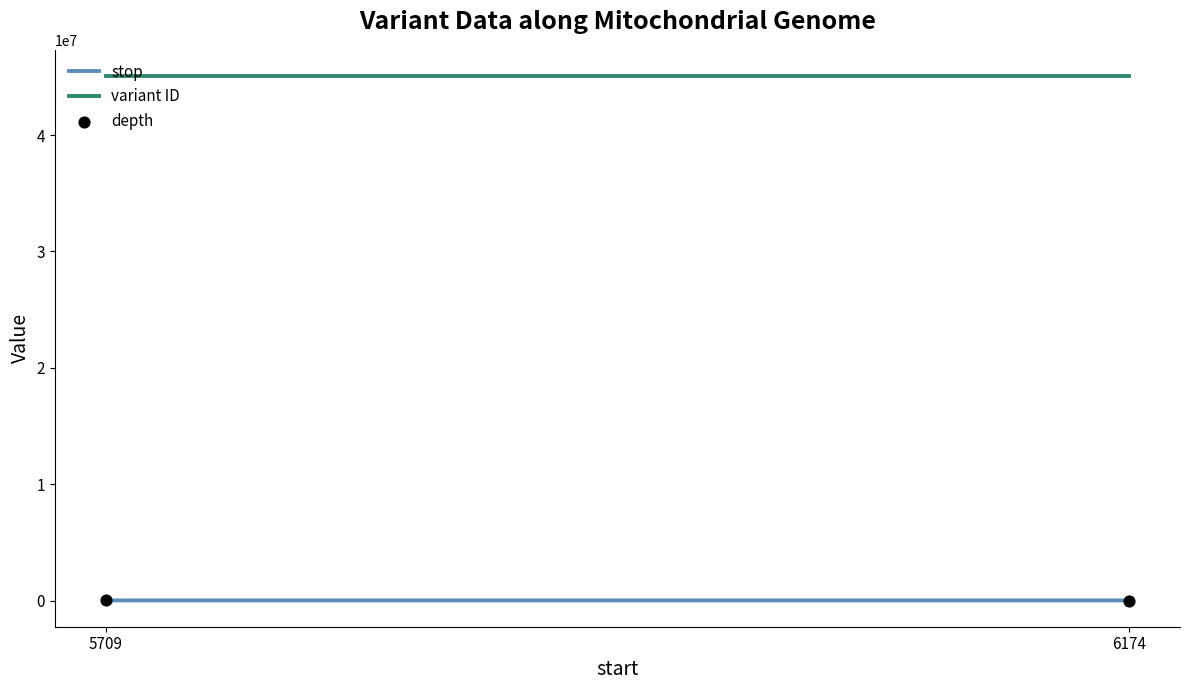

What is the average X value?

5942